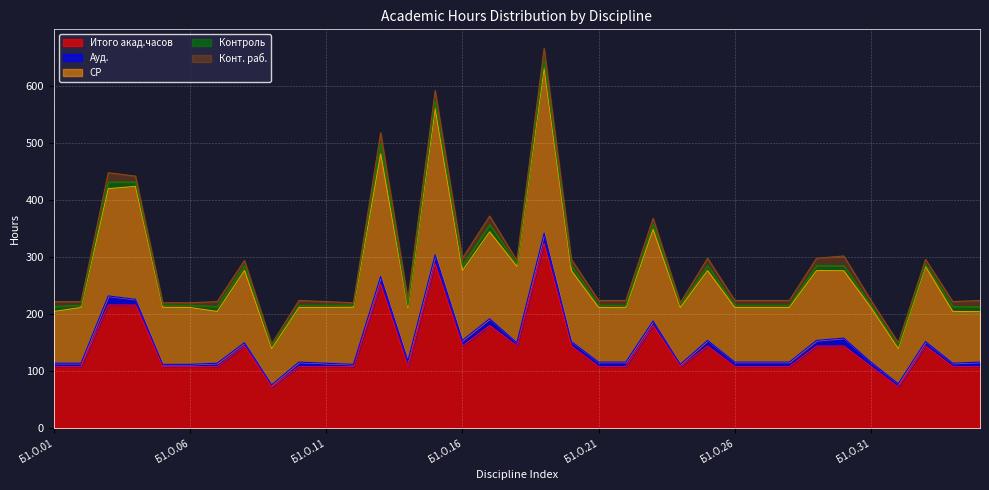

True or false: Контроль and СР cross at least once.

False